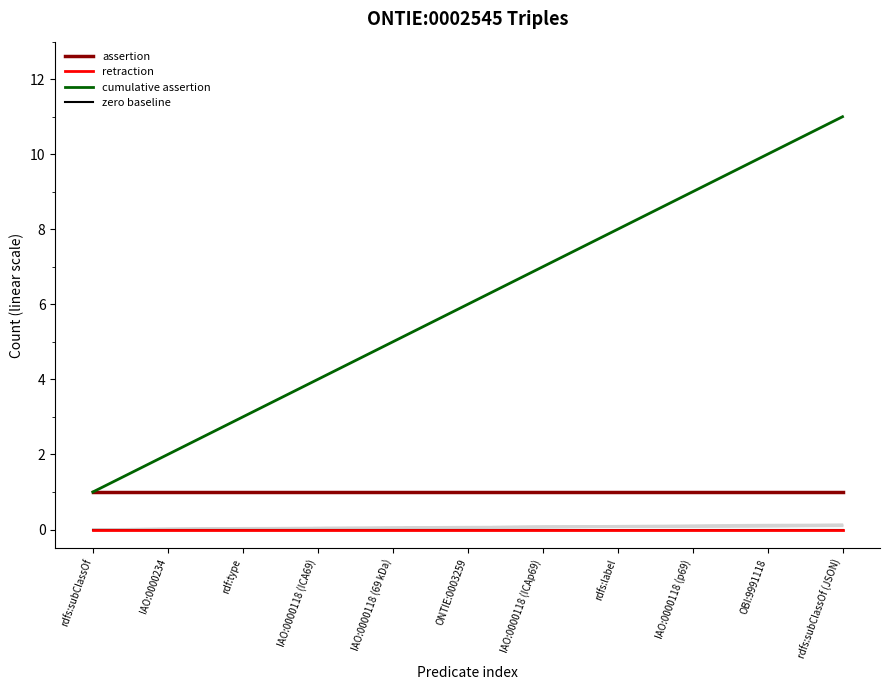

Between rdf:type and IAO:0000118 (p69), which series saw the biggest shift?

cumulative assertion